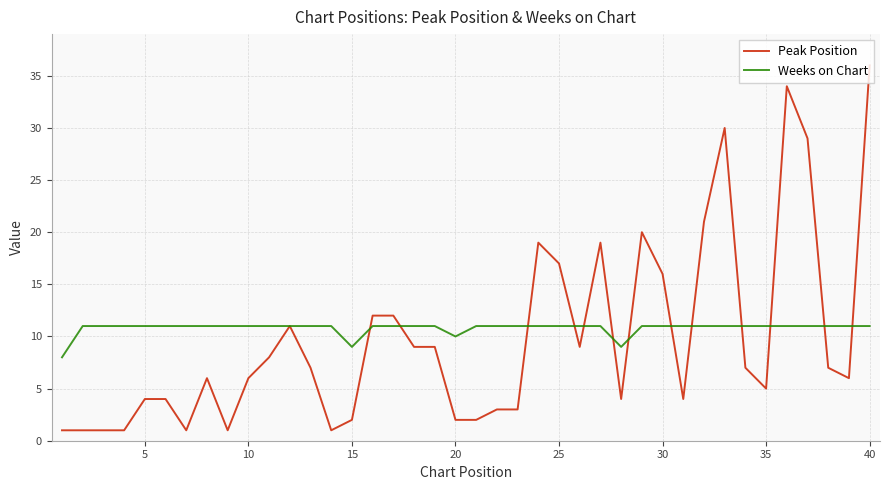

Which series has the largest range (max minus min)?

Peak Position